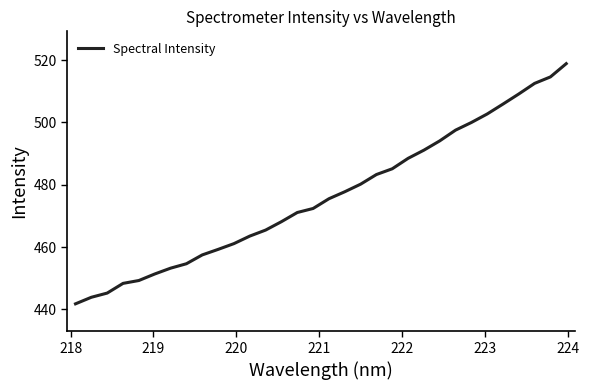

Reading right to left, extract all data points from this chart.

518.9	514.6	512.6	509.2	505.9	502.7	500.0	497.5	494.1	491.1	488.5	485.1	483.3	480.2	477.7	475.5	472.4	471.1	468.1	465.4	463.5	461.1	459.2	457.5	454.6	453.2	451.3	449.2	448.3	445.2	443.9	441.7